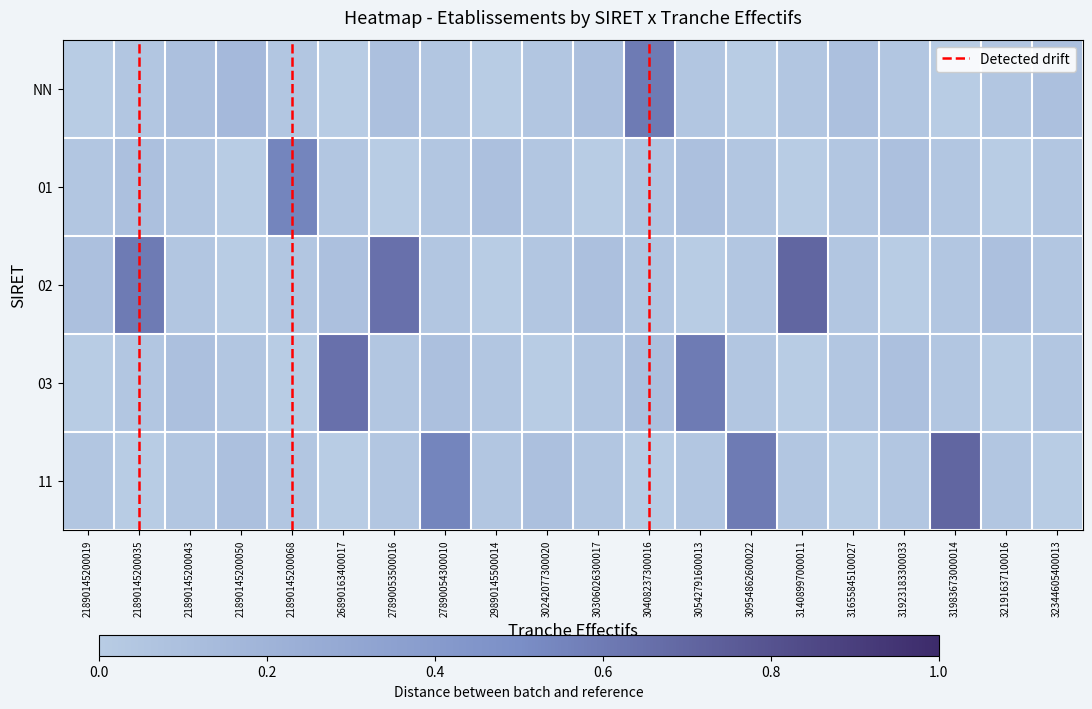

What is the average value of the NN series?

0.1